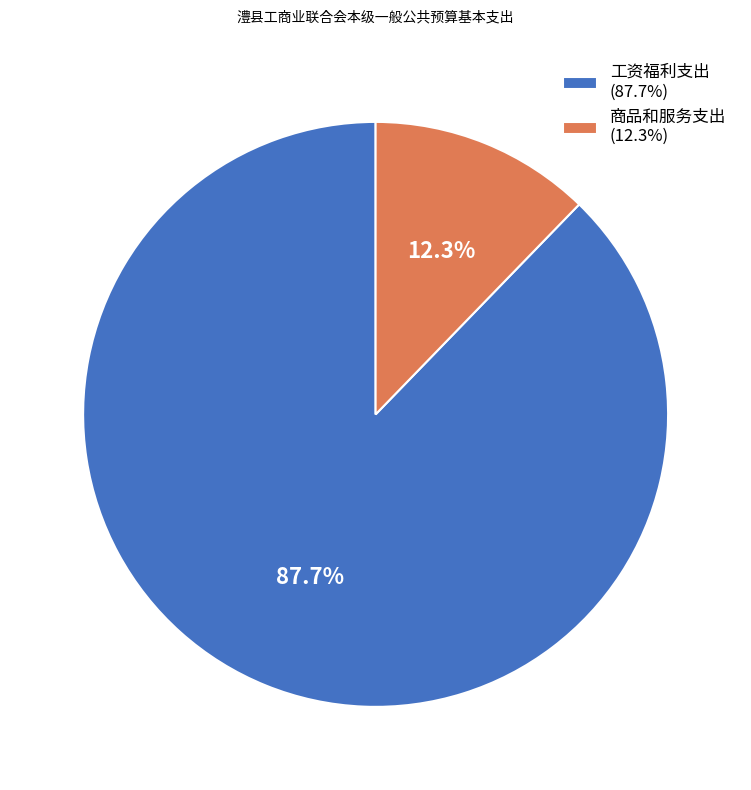

The 工资福利支出 slice represents 88% of the pie. True or false?

True